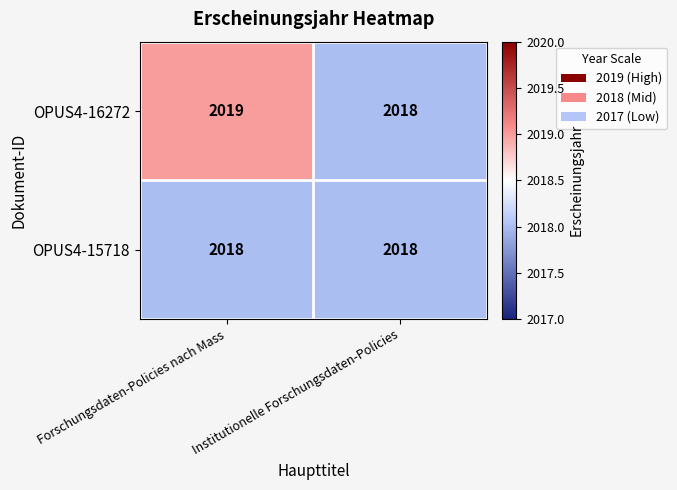

What is the maximum value shown in the chart?

2019